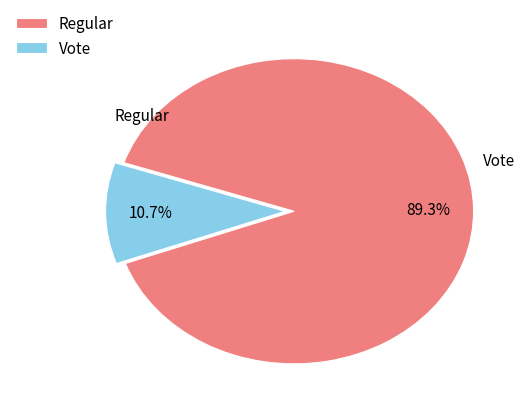

To the nearest percent, what is the average slice percentage?

50%